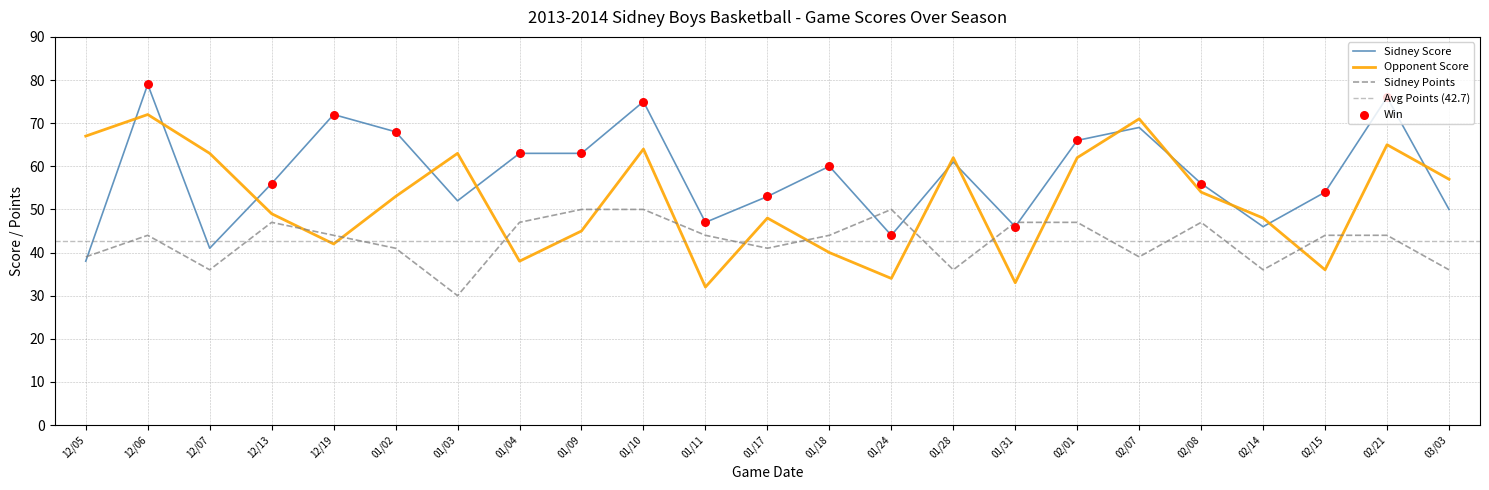

Which series reaches the minimum Y coordinate?

Points